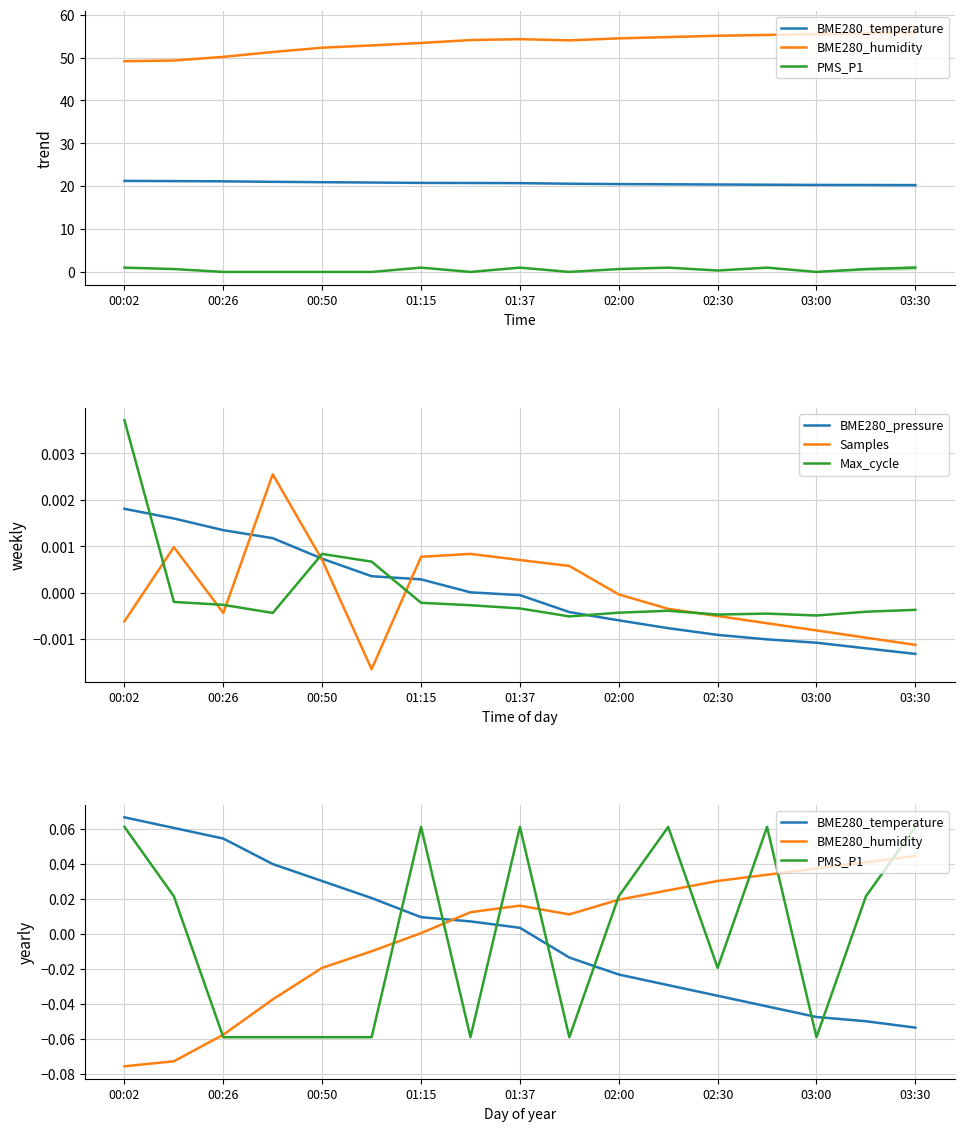

At which label does BME280_pressure reach its minimum?

03:30